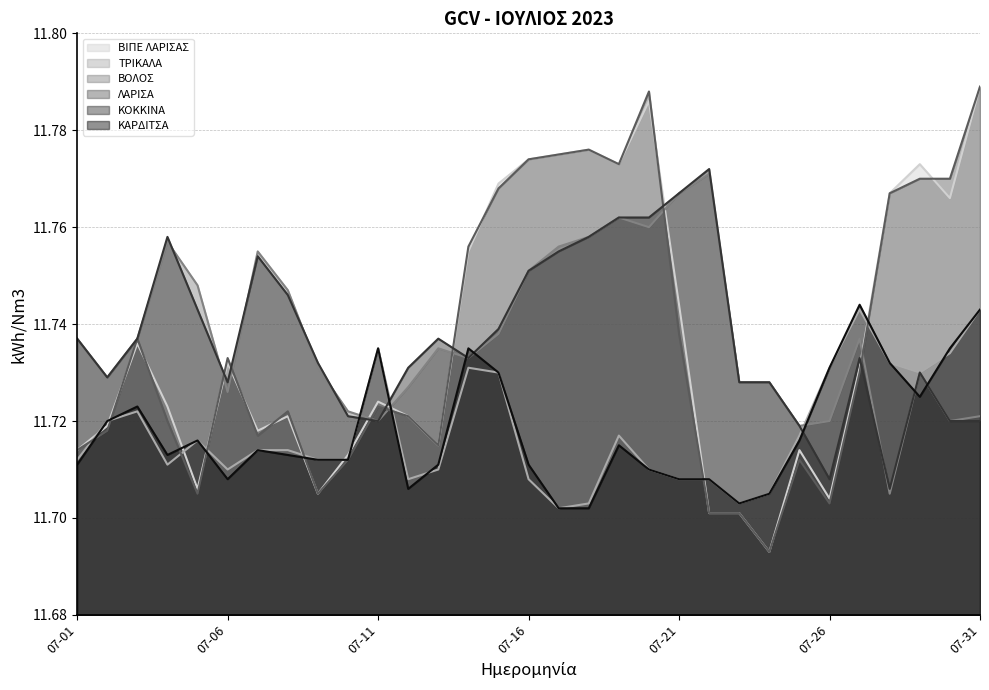

List the series in order of their peak value, lowest first.

ΤΡΙΚΑΛΑ, ΚΑΡΔΙΤΣΑ, ΒΟΛΟΣ, ΚΟΚΚΙΝΑ, ΒΙΠΕ ΛΑΡΙΣΑΣ, ΛΑΡΙΣΑ